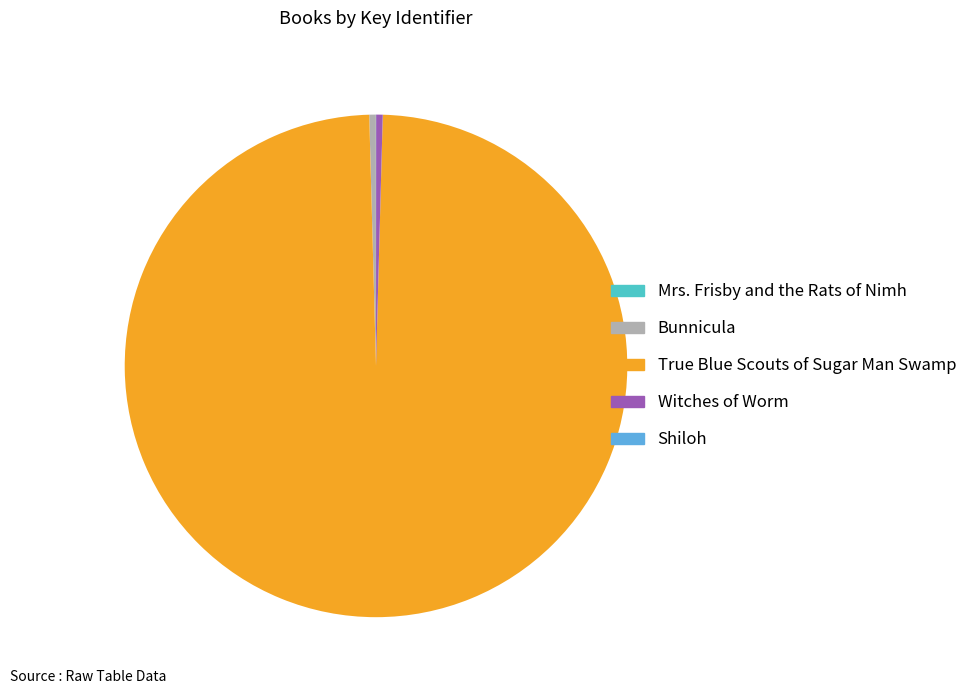

Is it true that Bunnicula is 12% of the pie?

False